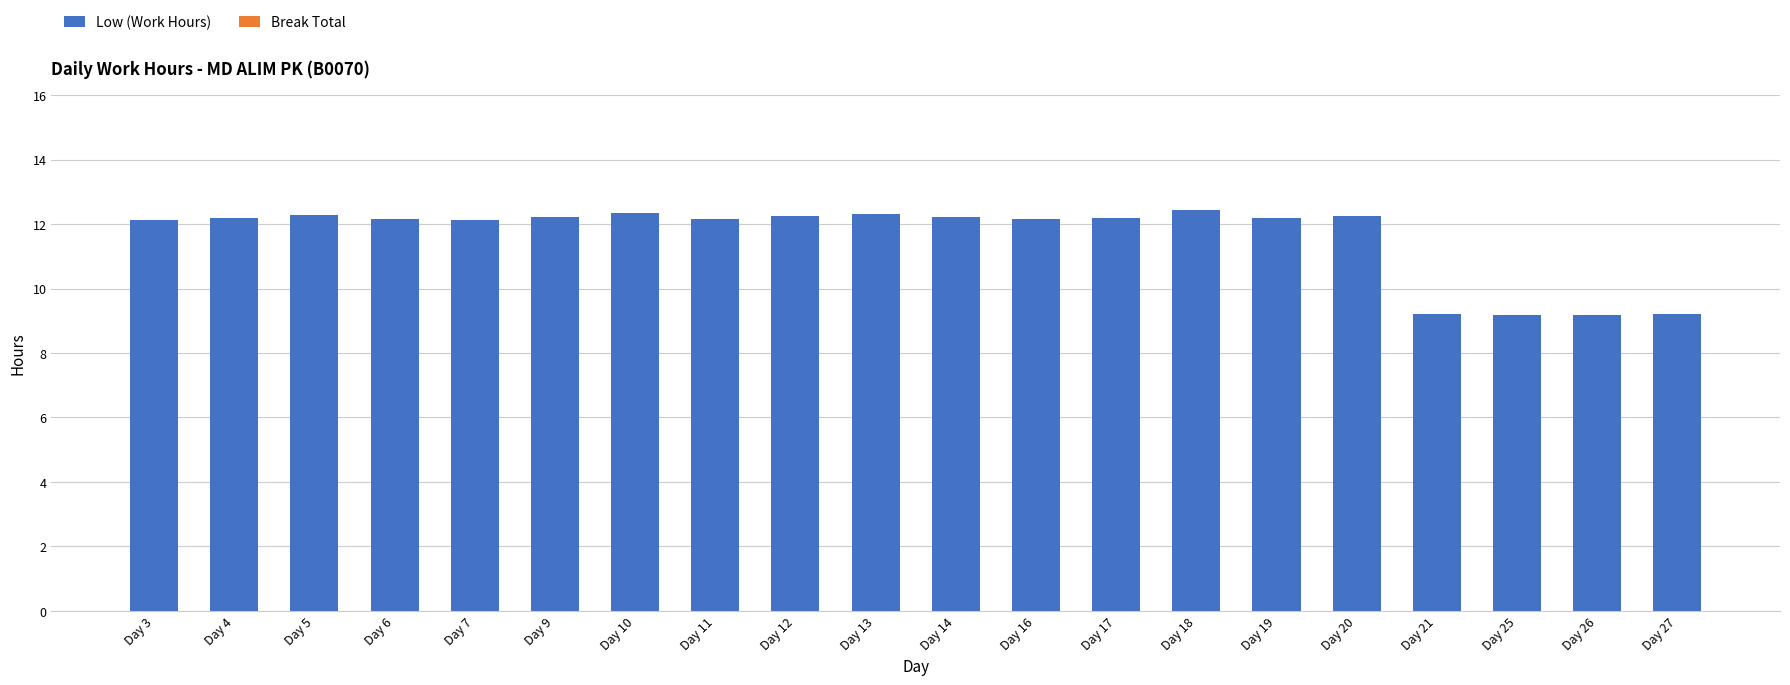

The chart shows a value of 9.2 at Day 27. True or false?

True